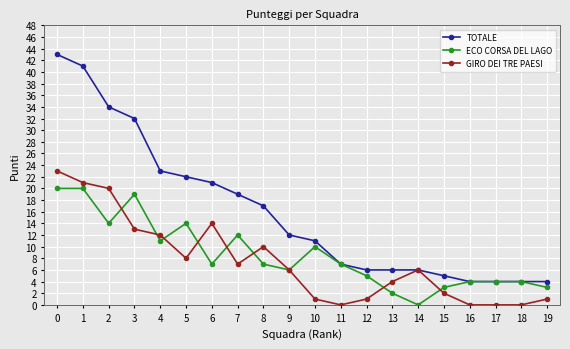

What is the difference between the highest and lowest values at 8?

10